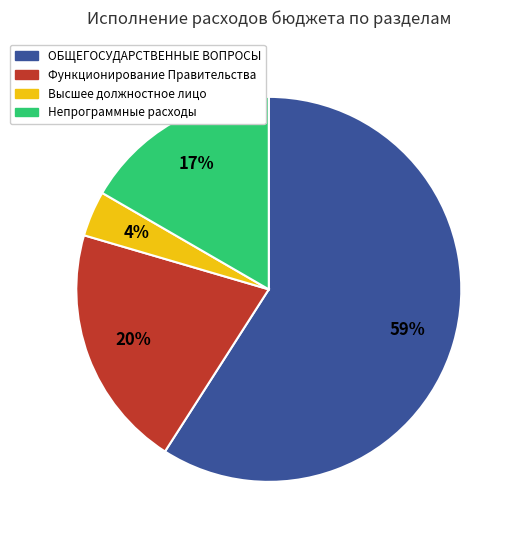

How many slices are in this pie chart?

4